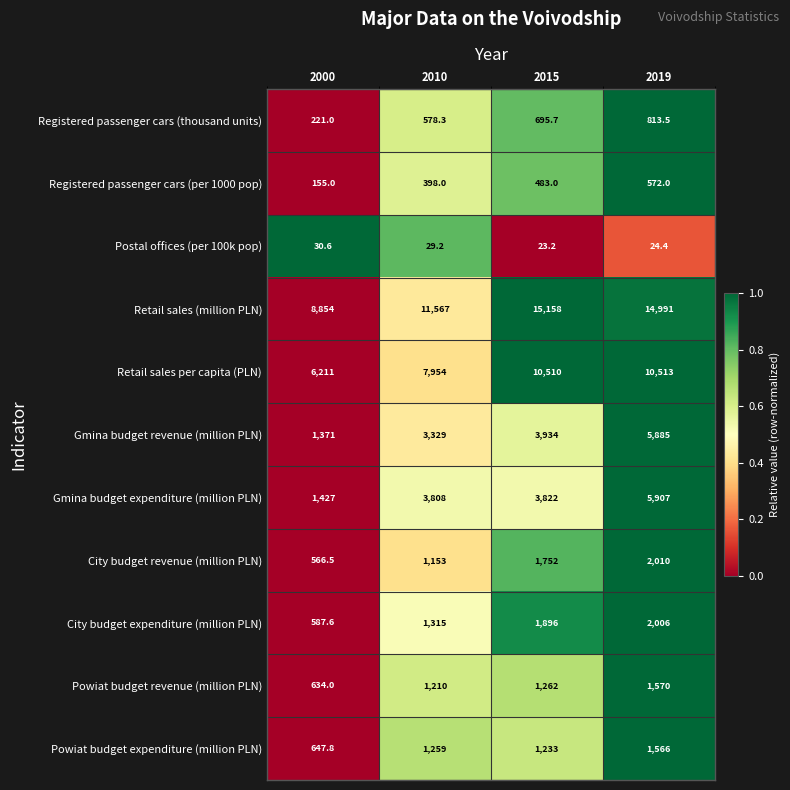

The Powiat budget expenditure (million PLN) series shows 1233.0 at 2015. True or false?

True